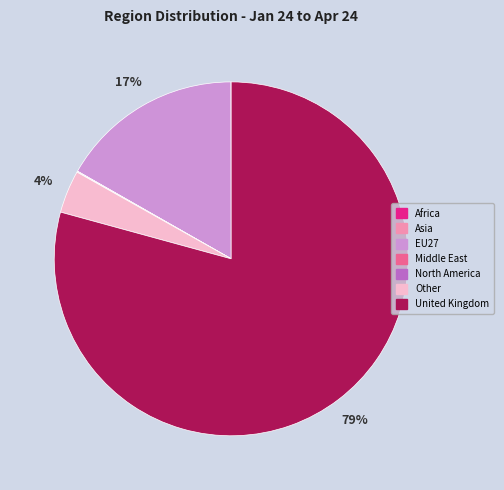

Is there any slice that represents more than half of the pie?

Yes